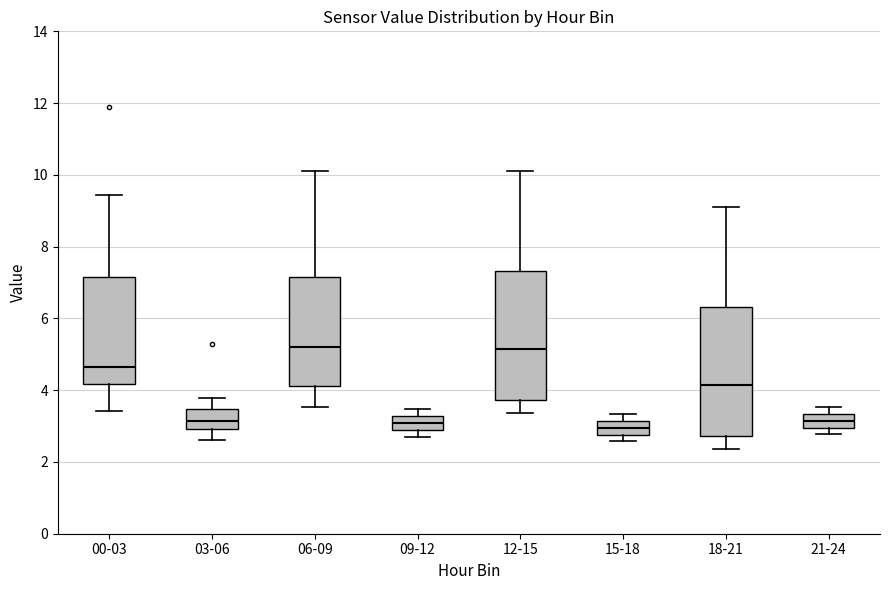

Where is the upper edge of the box for 21-24 on the y-axis? The values are not printed on the chart, so give them approximately, as read against the axis.

3.4